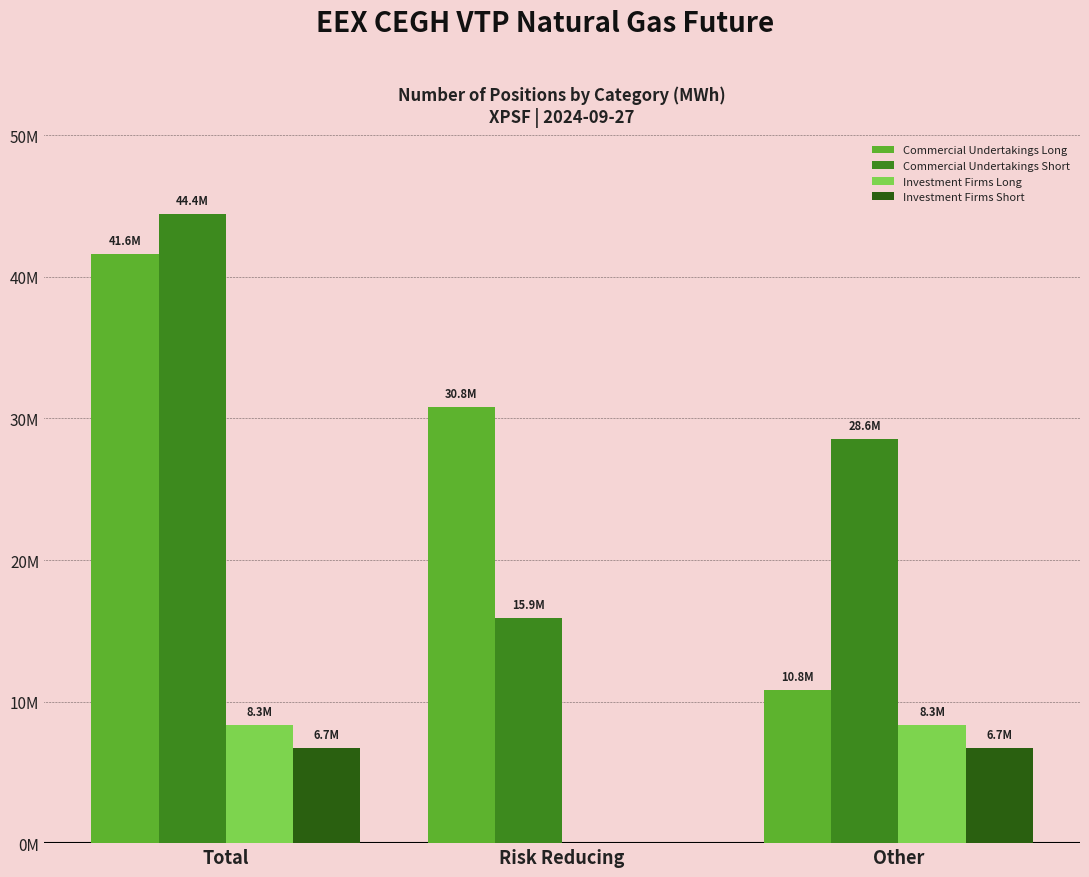

What are all the series names shown in the legend?

Commercial Undertakings Long, Commercial Undertakings Short, Investment Firms Long, Investment Firms Short